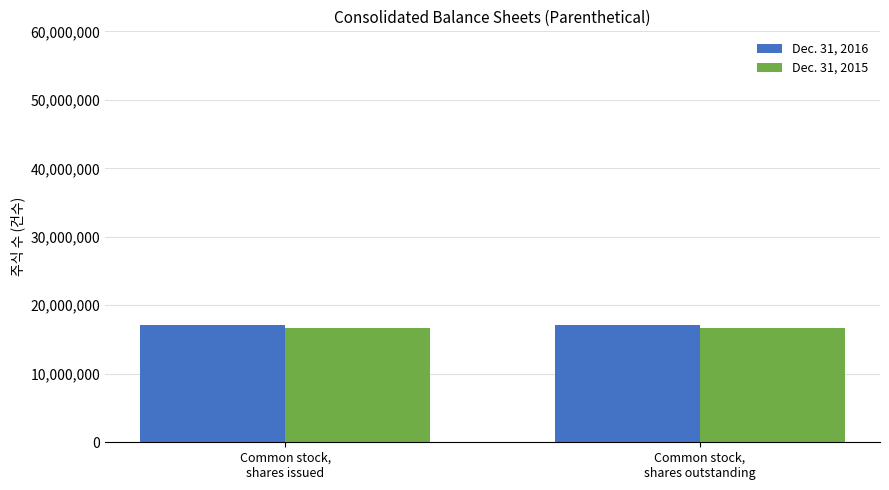

Reading right to left, extract all data points from this chart.

Dec. 31, 2016: Common stock,
shares outstanding=17081145	Common stock,
shares issued=17081145
Dec. 31, 2015: Common stock,
shares outstanding=16723994	Common stock,
shares issued=16723994